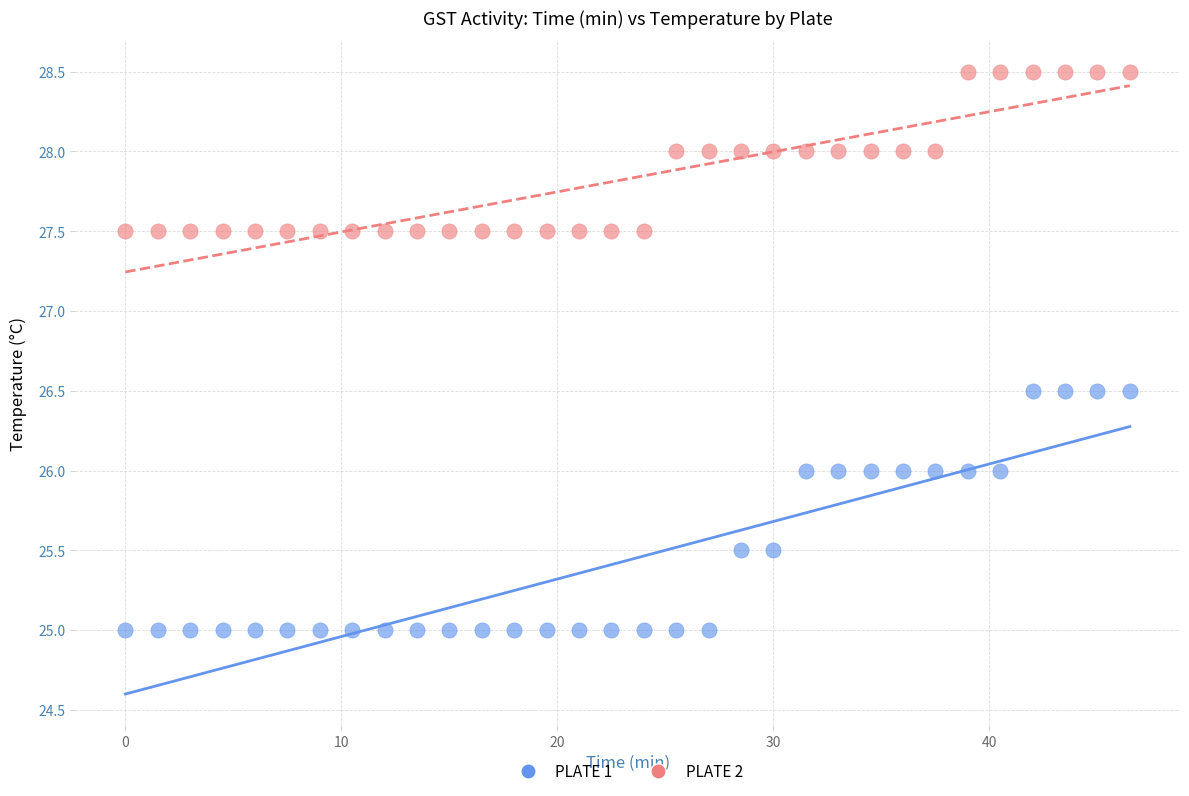

Which series contains the lowest Y value?

PLATE 1